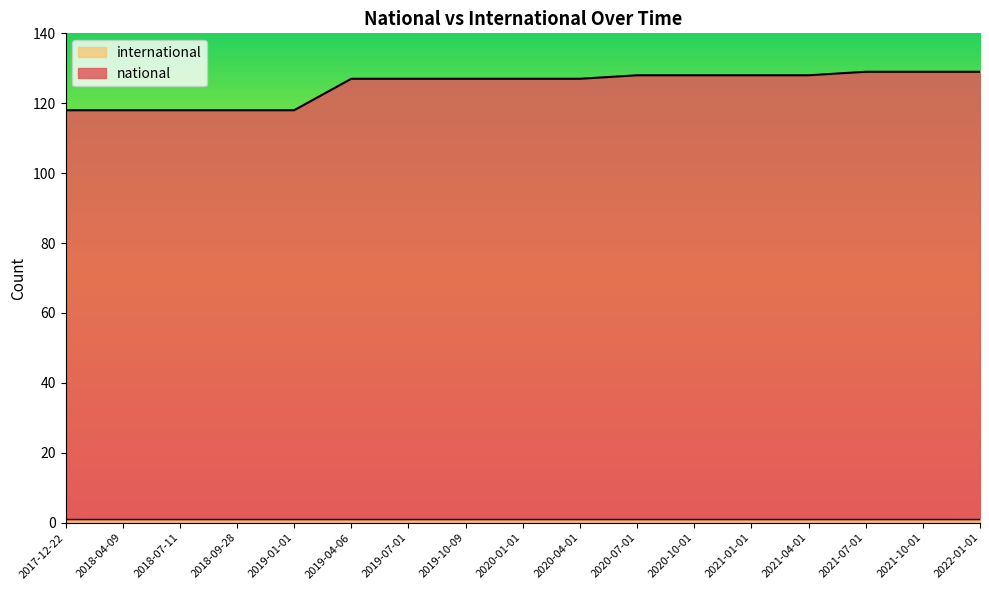

Approximately how many times larger is the value at 2019-10-09 compared to 2017-12-22?

1.1